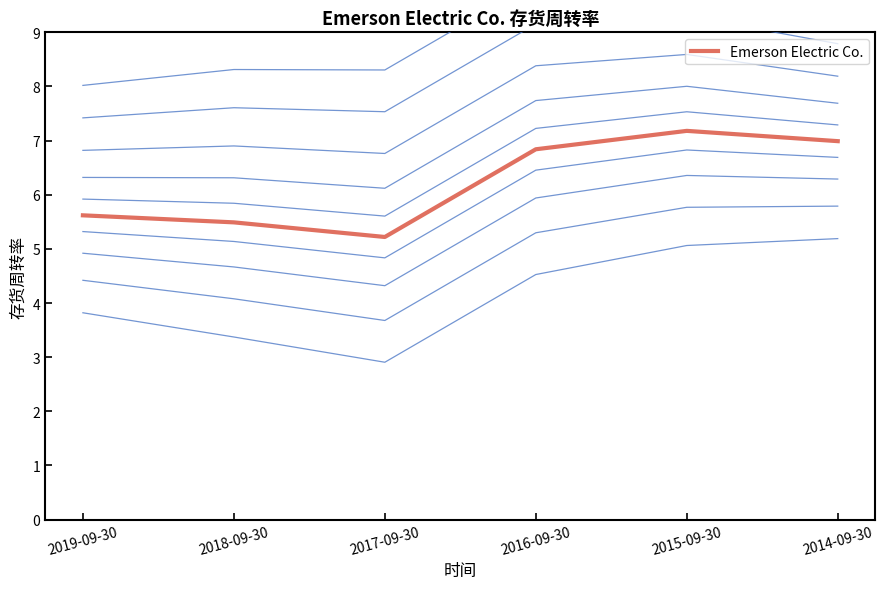

At which category does the data reach its first local valley?

2017-09-30